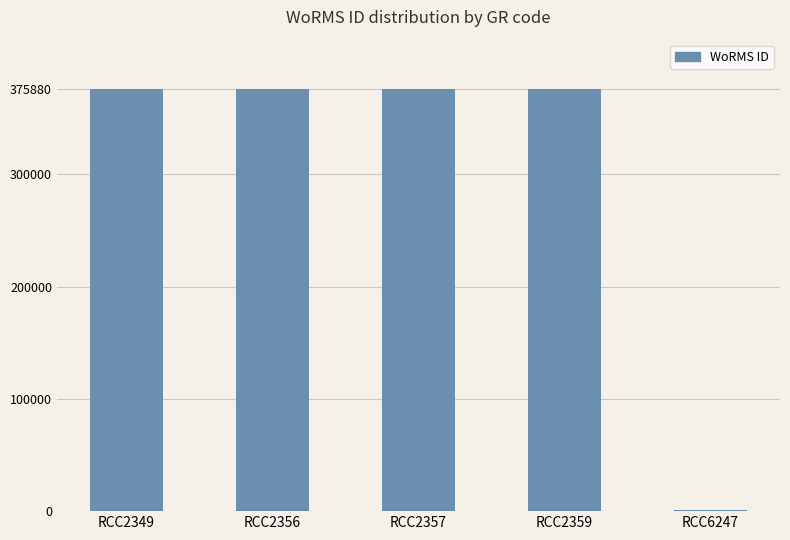

What is the sum of all values?

1504321